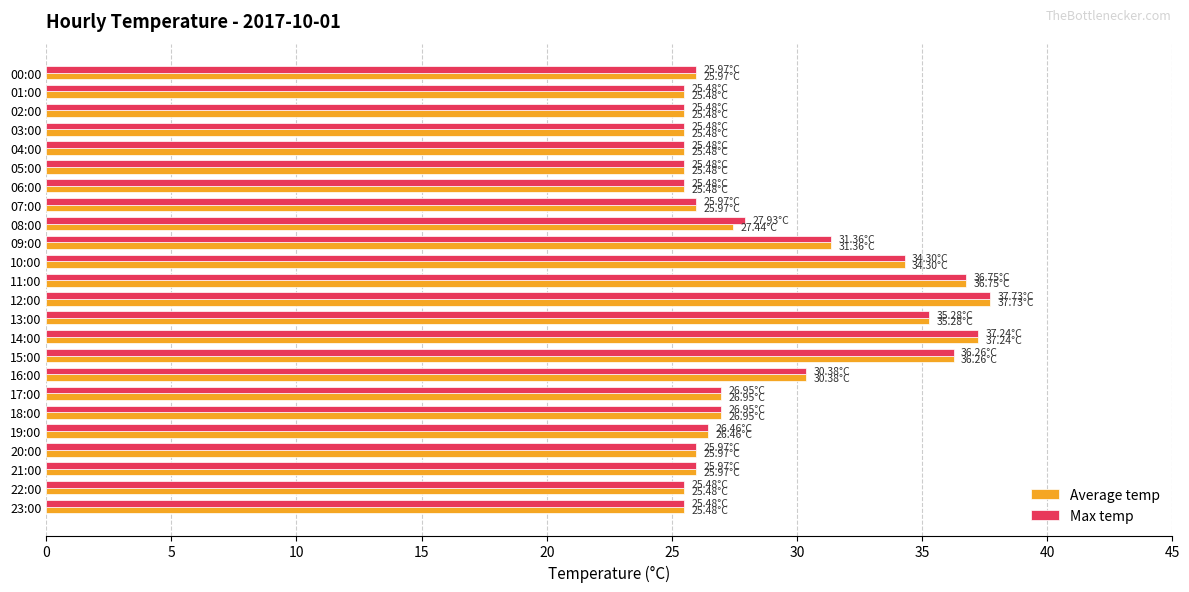

Is the value of Average temp at 05:00 greater than the value of Max temp at 10:00?

No